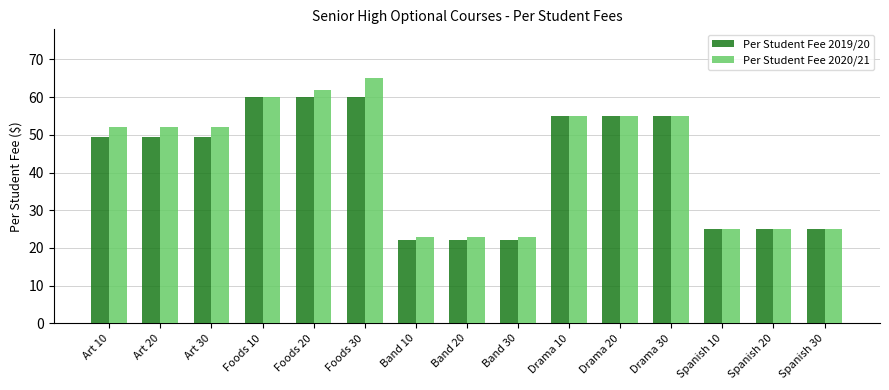

List the series in order of their peak value, highest first.

Per Student Fee 2020/21, Per Student Fee 2019/20